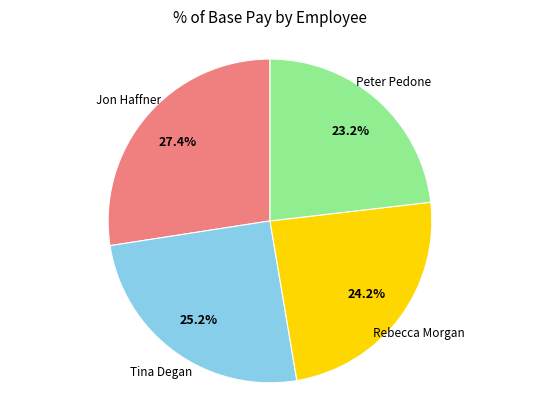

Does any single category account for the majority?

No